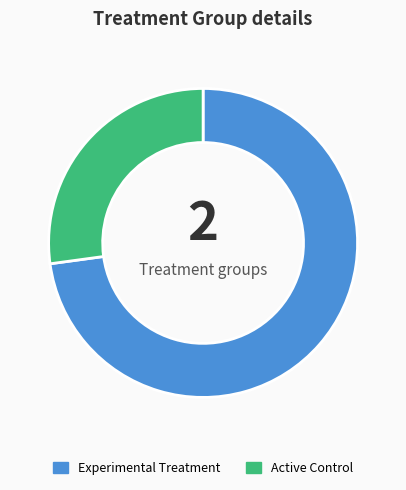

Is it true that Active Control is 27% of the pie?

True